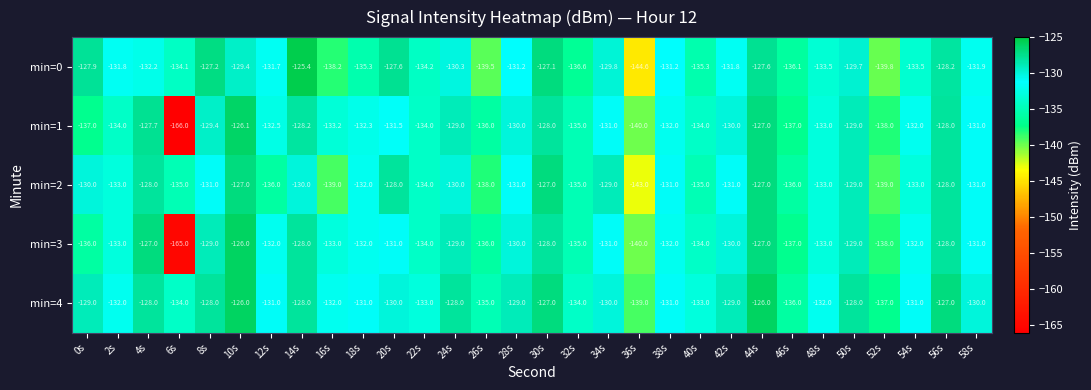

At which label is min=2 closest to -135?

6s